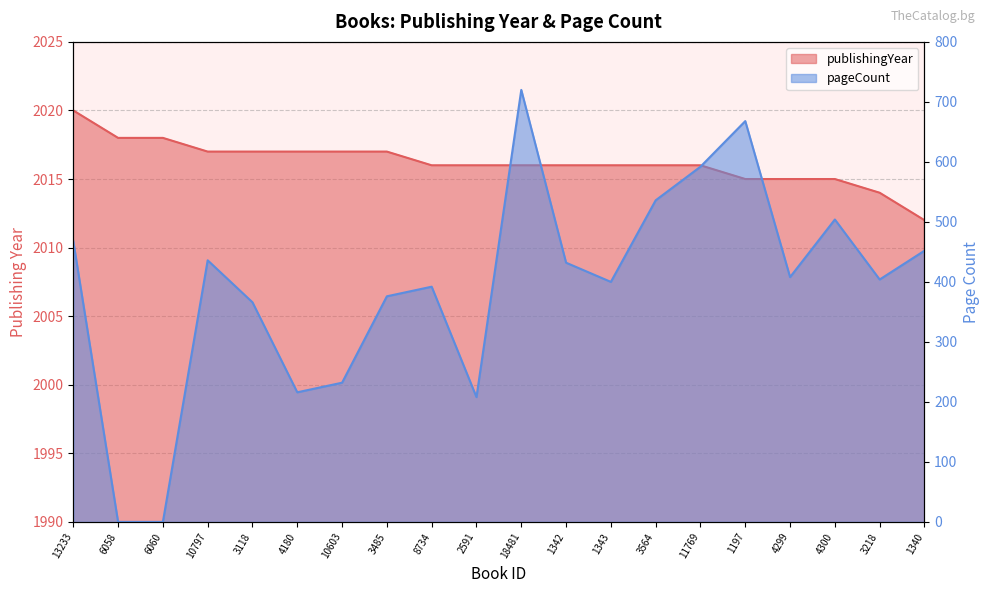

True or false: pageCount and publishingYear cross at least once.

False